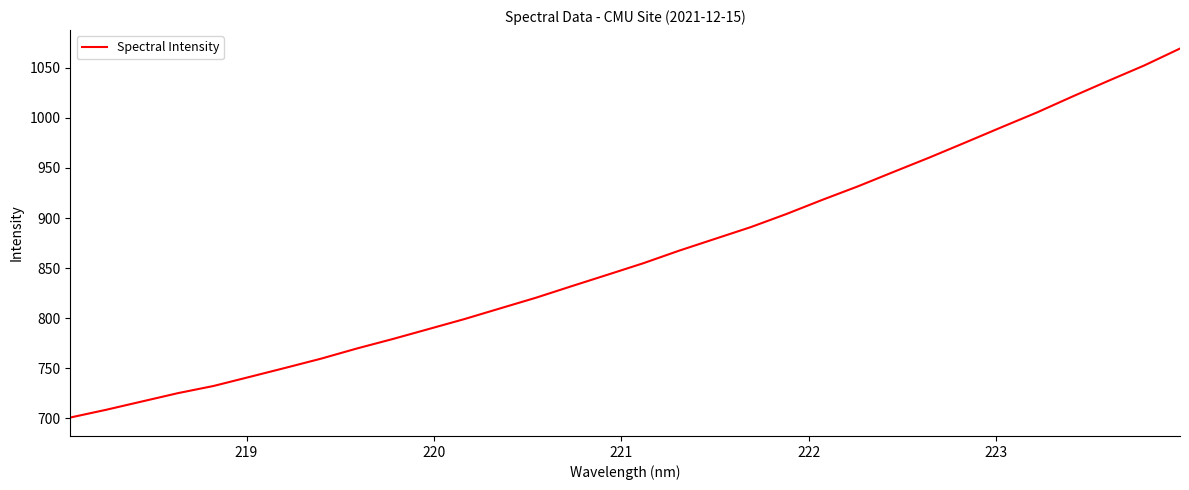

True or false: the data has more than 1 interior local peaks.

False